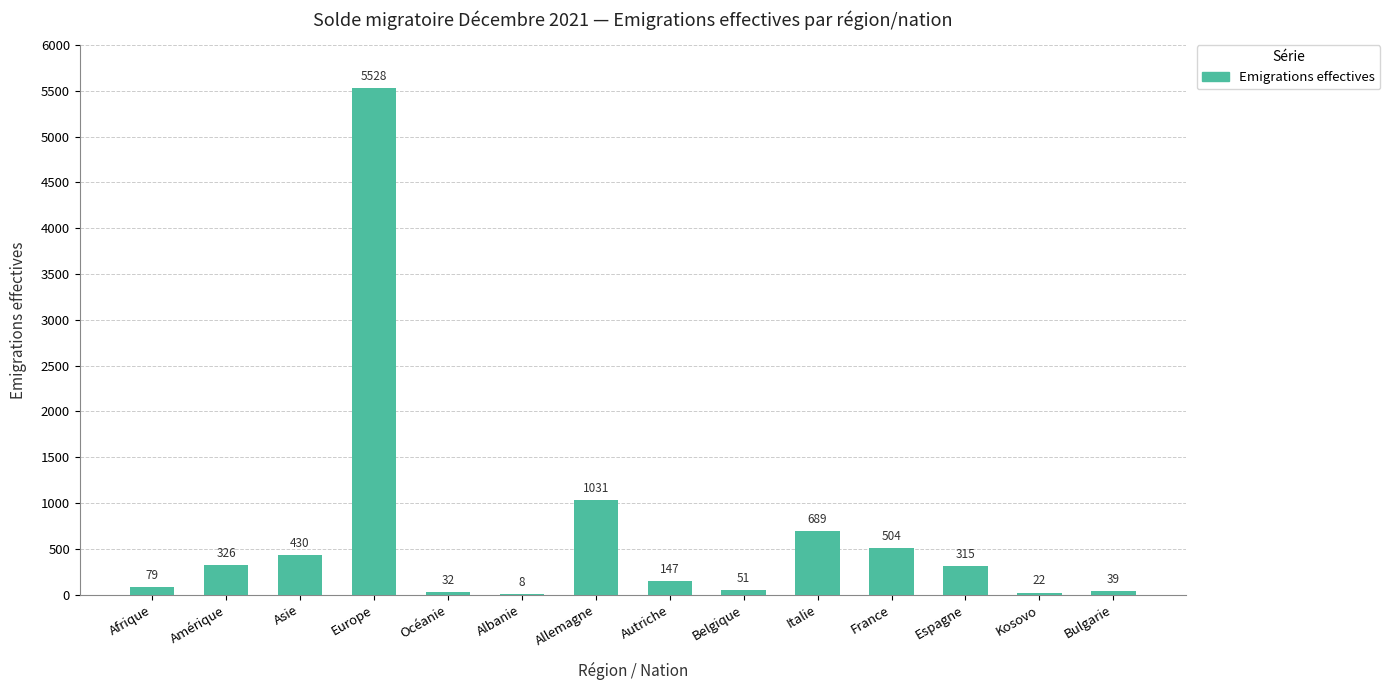

What is the sum of the values at Amérique and Italie?

1015